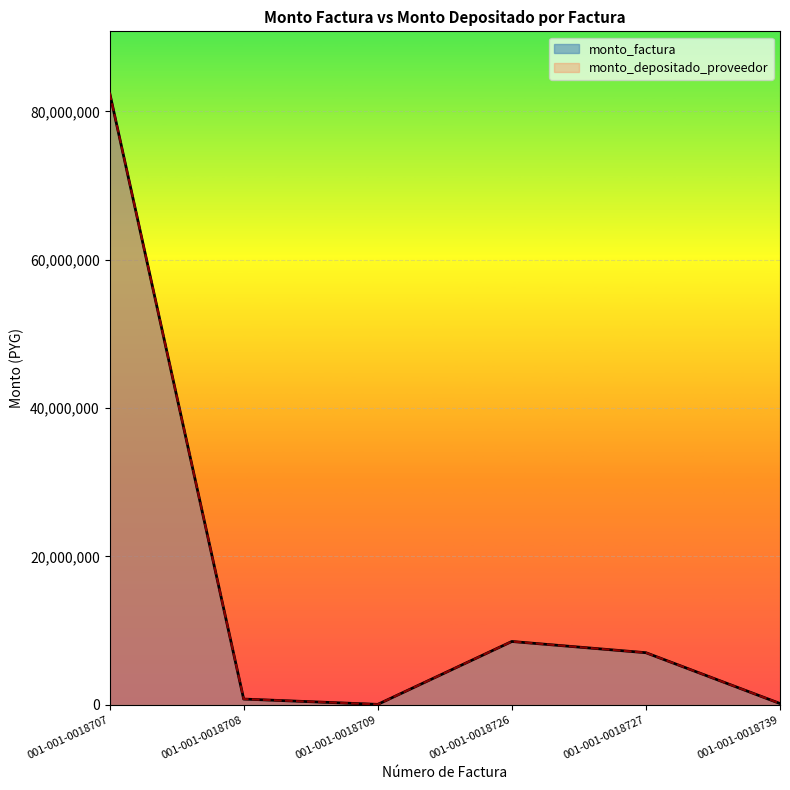

True or false: monto_depositado_proveedor and monto_factura cross at least once.

False